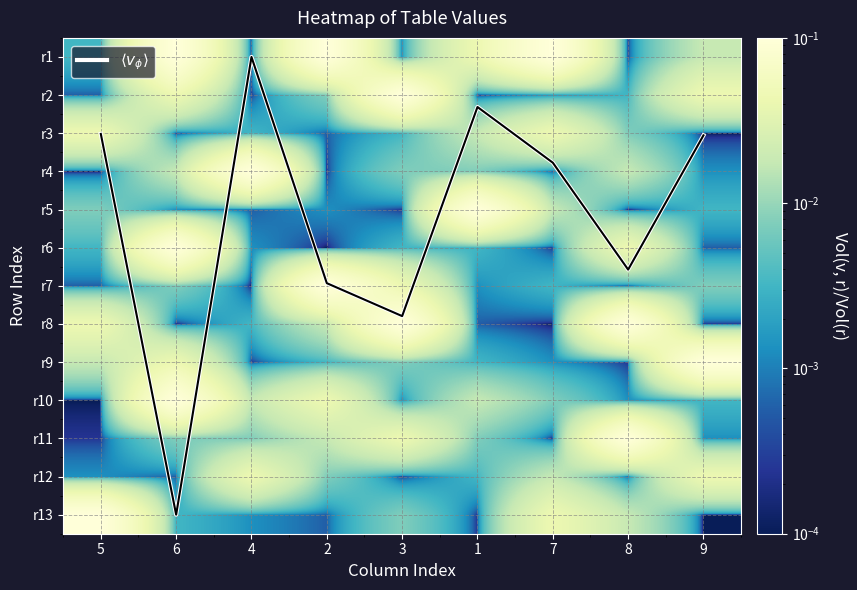

What is the sum of all r4 values?

0.2